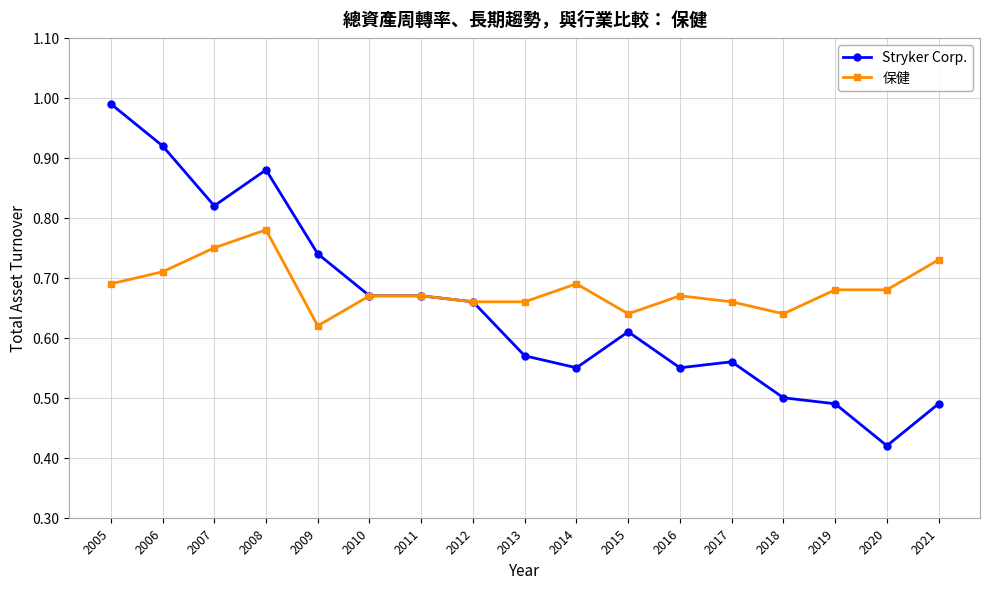

At which label is 保健 closest to 0?

2009